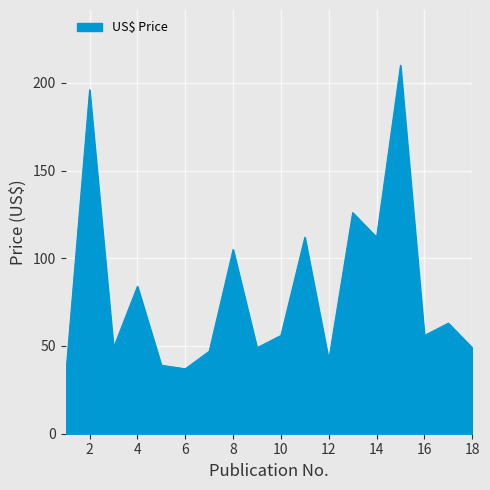

What is the maximum value shown in the chart?

210